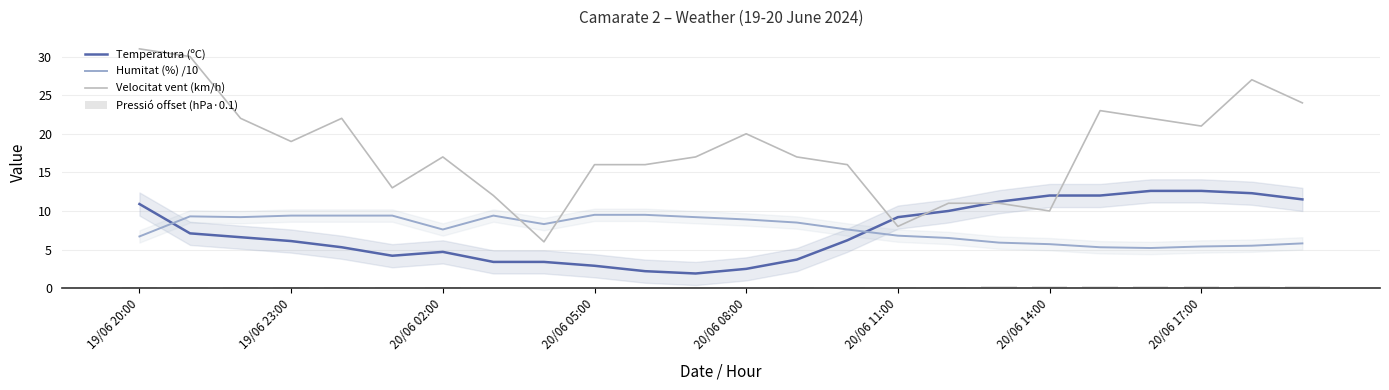

What is the sum of all Velocitat vent (km/h) values?

431.0